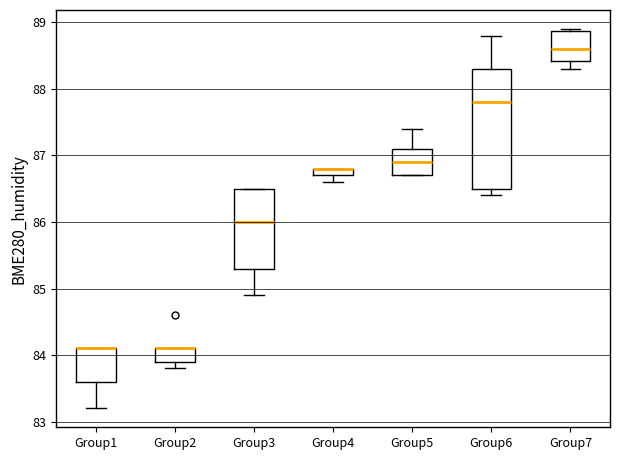

Comparing the boxes themselves (not the whiskers), which one is the tallest?

Group6